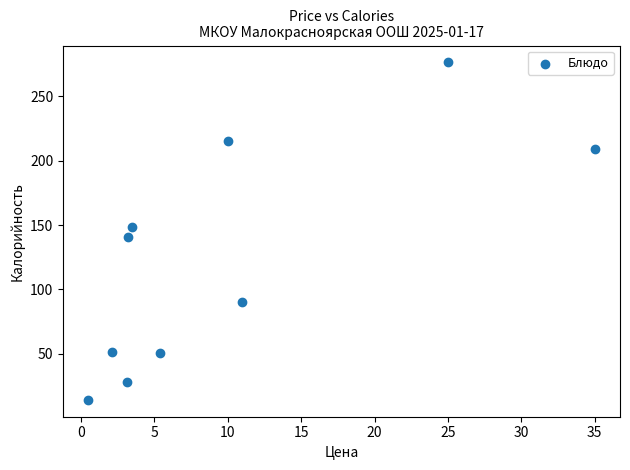

What is the average X value?

9.9